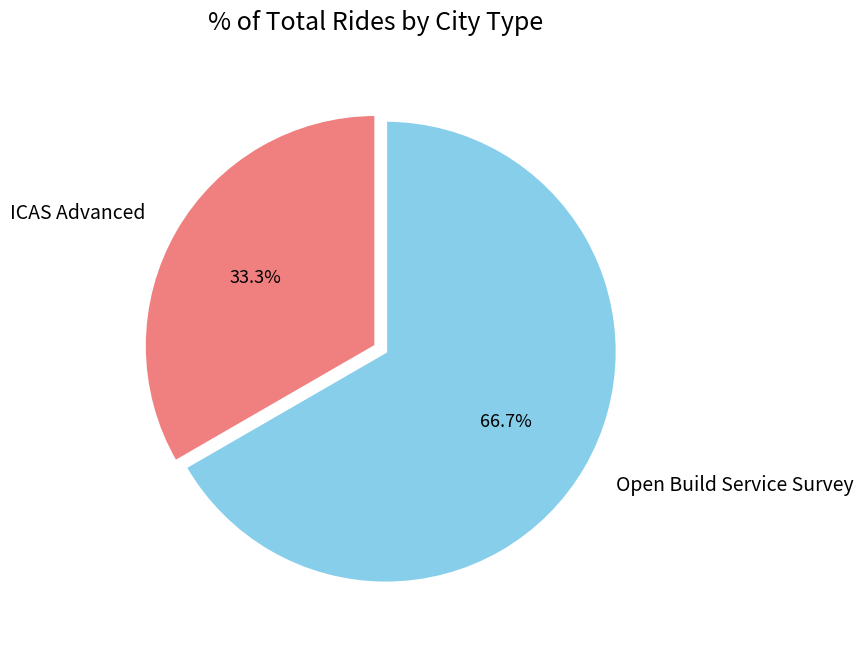

To the nearest percent, what is the difference between the largest and smallest slice percentages?

33%